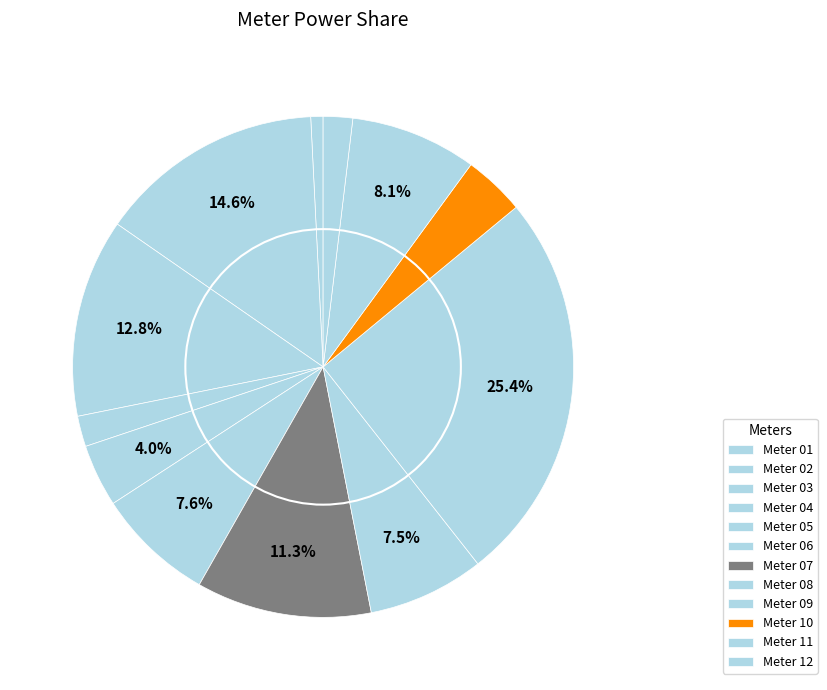

Count the number of slices in the pie.

12